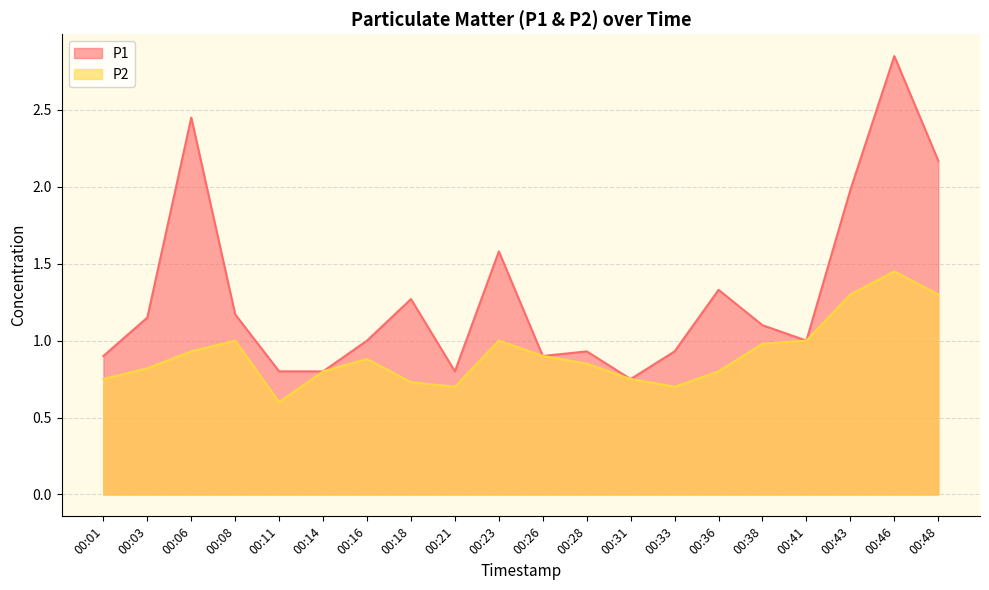

Reading right to left, transcribe all the data shown in this chart.

P1: 2.2	2.9	2.0	1.0	1.1	1.3	0.9	0.8	0.9	0.9	1.6	0.8	1.3	1.0	0.8	0.8	1.2	2.5	1.1	0.9
P2: 1.3	1.4	1.3	1.0	1.0	0.8	0.7	0.8	0.8	0.9	1.0	0.7	0.7	0.9	0.8	0.6	1.0	0.9	0.8	0.8